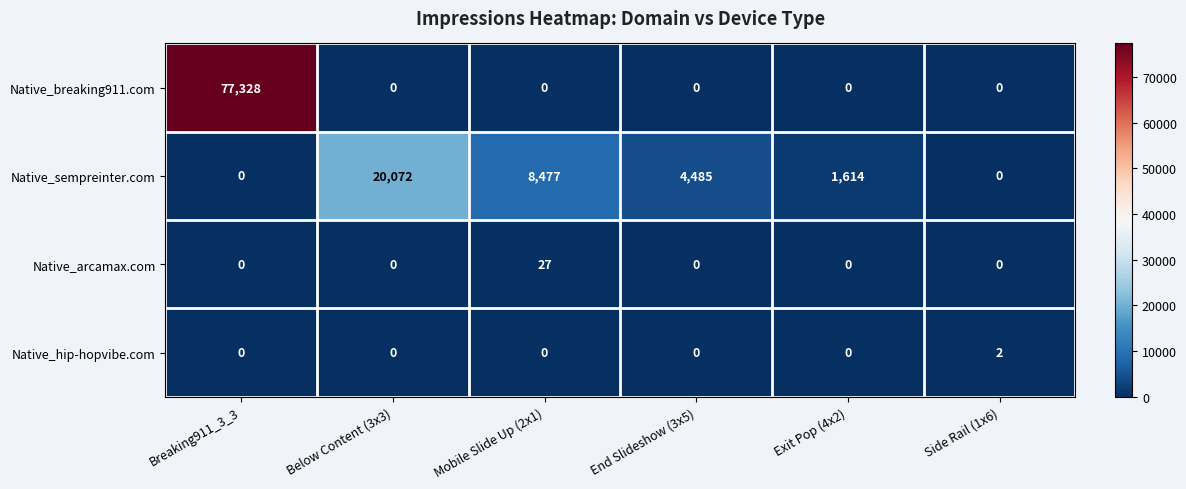

Which series has the widest spread of values?

Native_breaking911.com